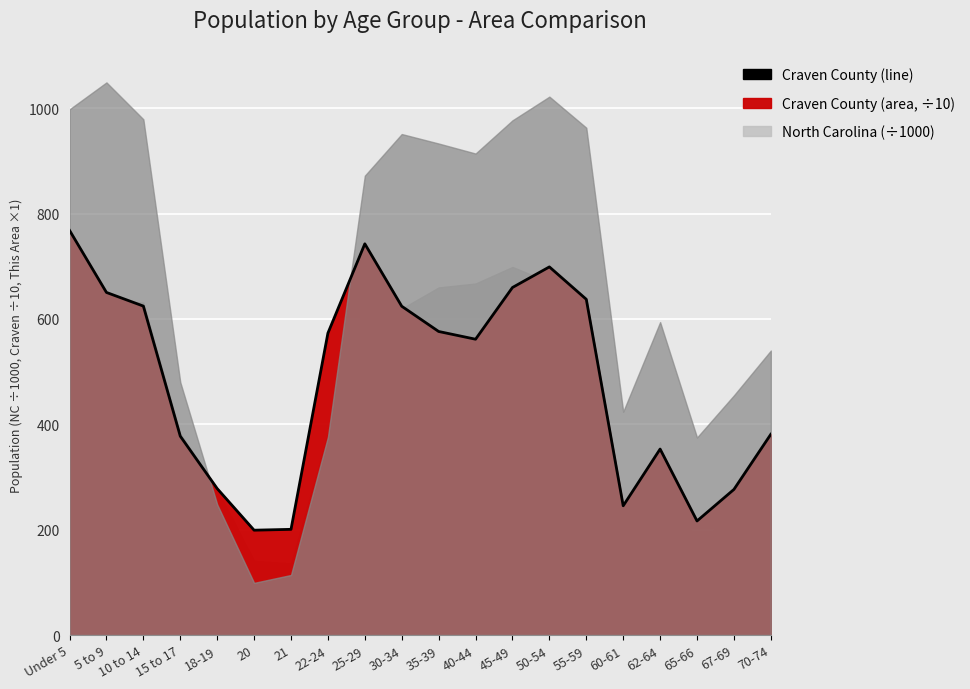

List the labels in order of value, smallest first.

20, 21, 65-66, 60-61, 67-69, 18-19, 62-64, 15 to 17, 70-74, 40-44, 22-24, 35-39, 30-34, 10 to 14, 55-59, 5 to 9, 45-49, 50-54, 25-29, Under 5